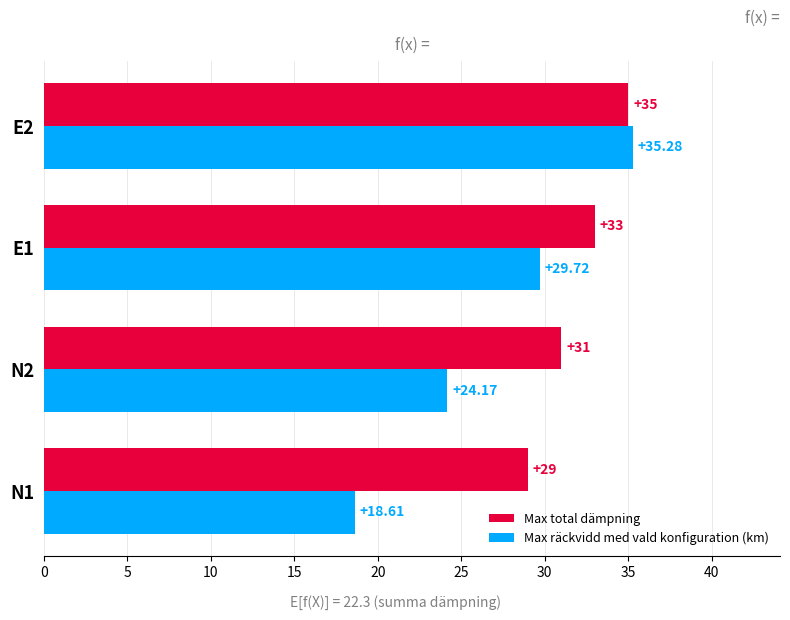

What is the sum of all Max räckvidd med vald konfiguration (km) values?

107.8